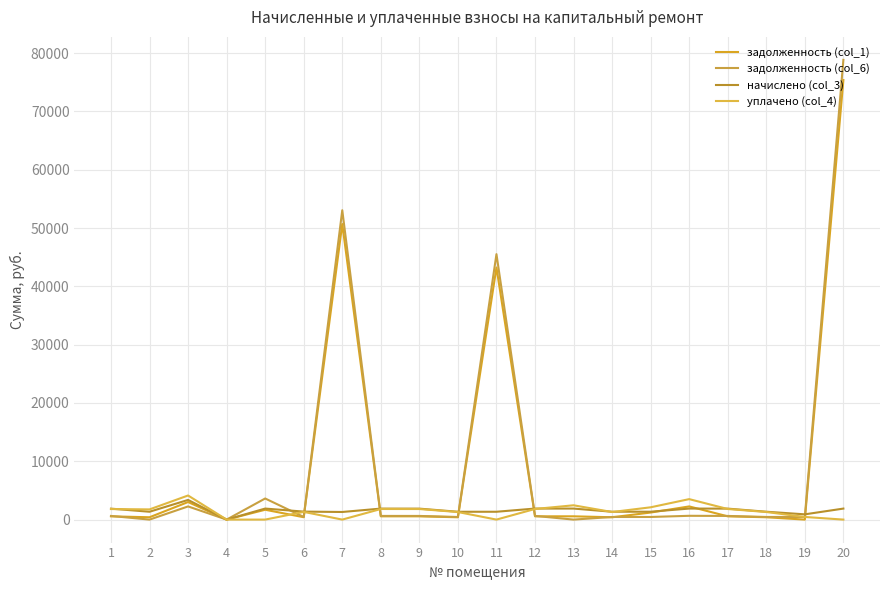

Which series has the largest total across all categories?

задолженность (col_6)